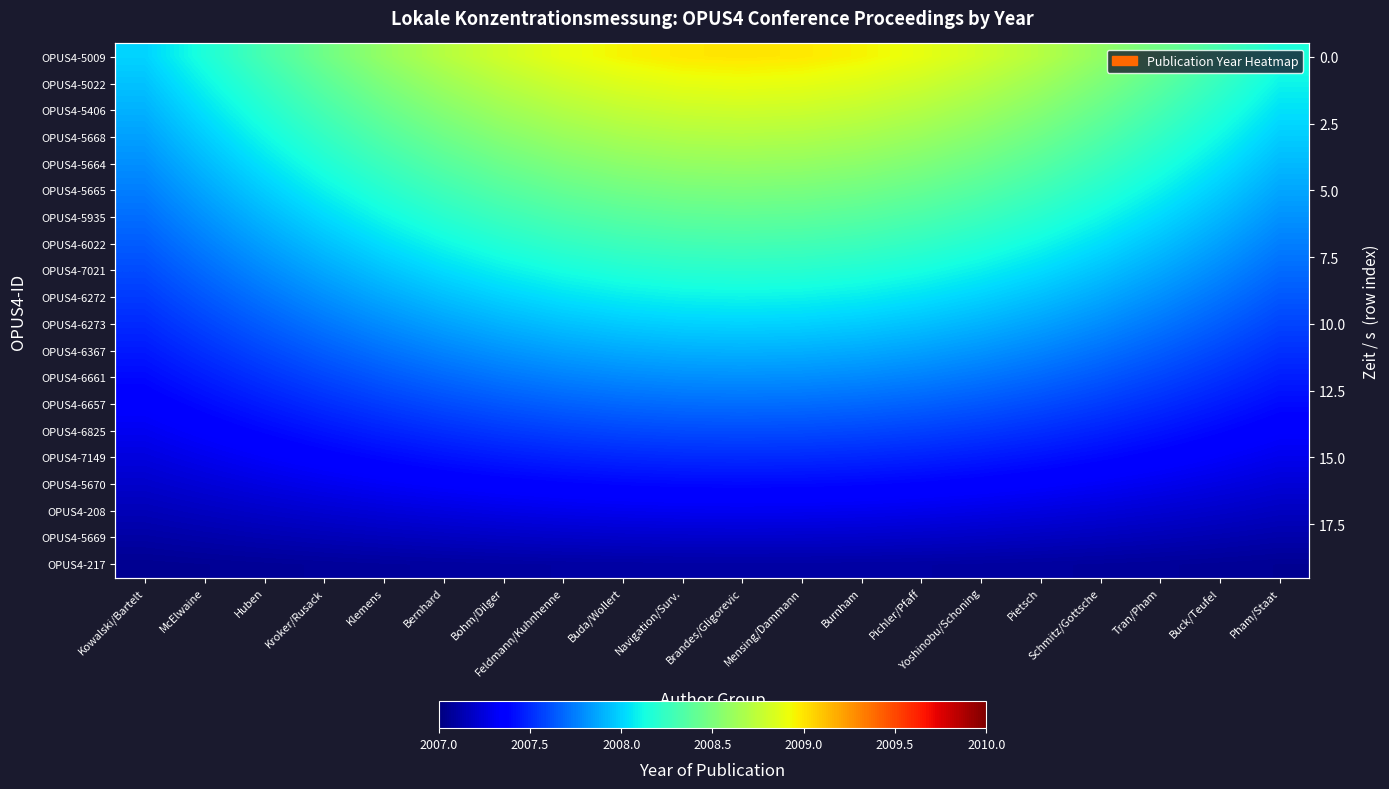

What is the difference between the OPUS4-5668 values at Burnham and Feldmann/Kuhnhenne?

0.1